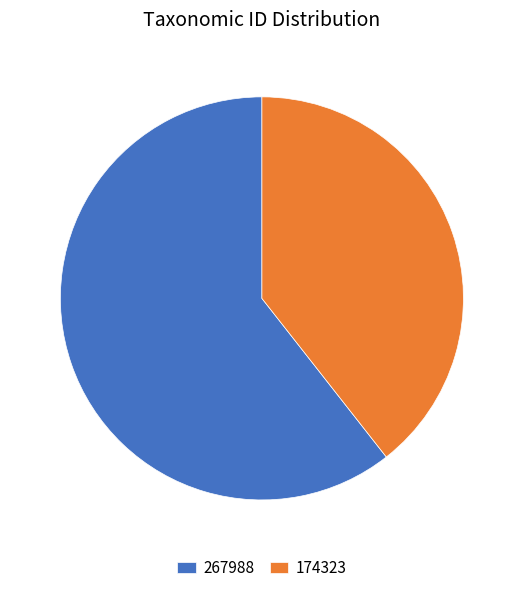

Is there a majority slice in this chart?

Yes